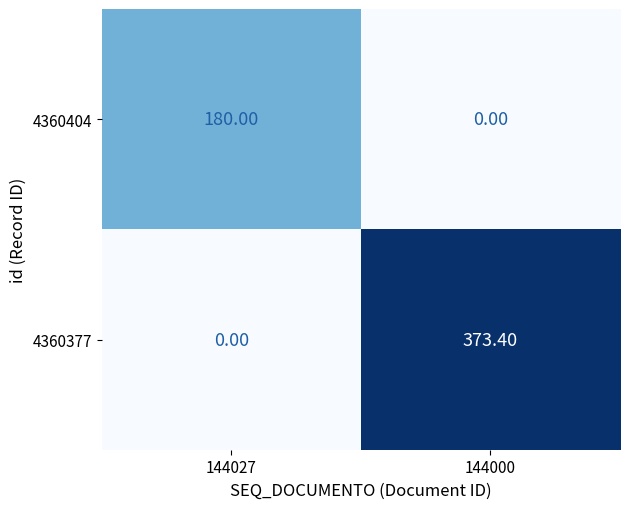

At which category is the sum across all series the highest?

144000